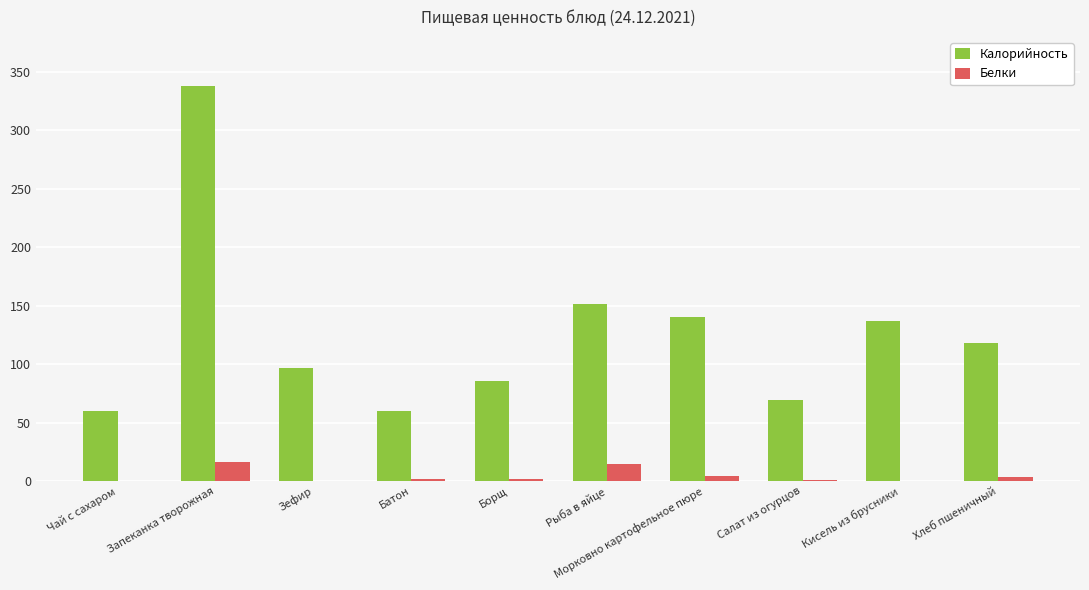

Which series has the widest spread of values?

Калорийность